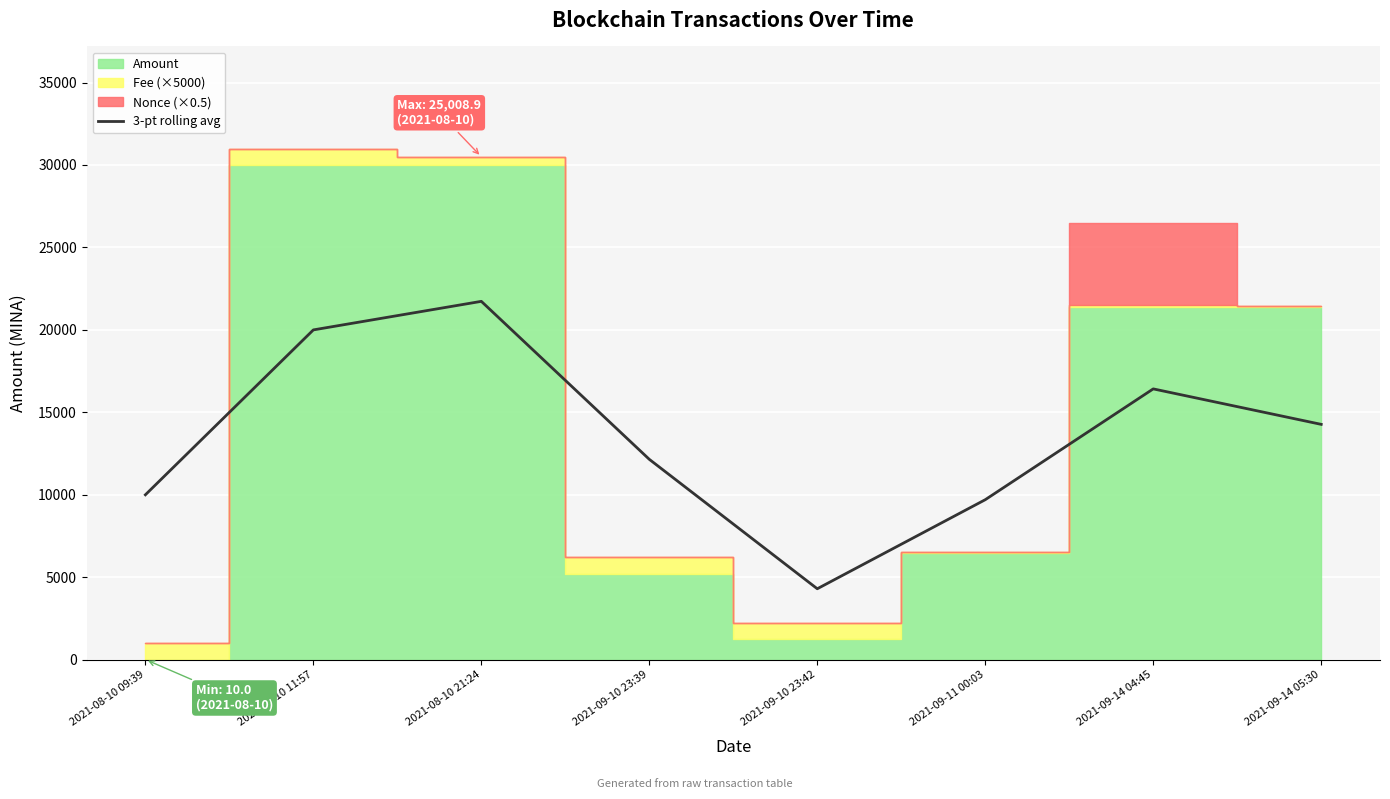

Reading right to left, transcribe all the data shown in this chart.

2021-09-14 05:30=14272.0	2021-09-14 04:45=16423.2	2021-09-11 00:03=9703.1	2021-09-10 23:42=4302.5	2021-09-10 23:39=12151.2	2021-08-10 21:24=21731.8	2021-08-10 11:57=20000.4	2021-08-10 09:39=10000.4